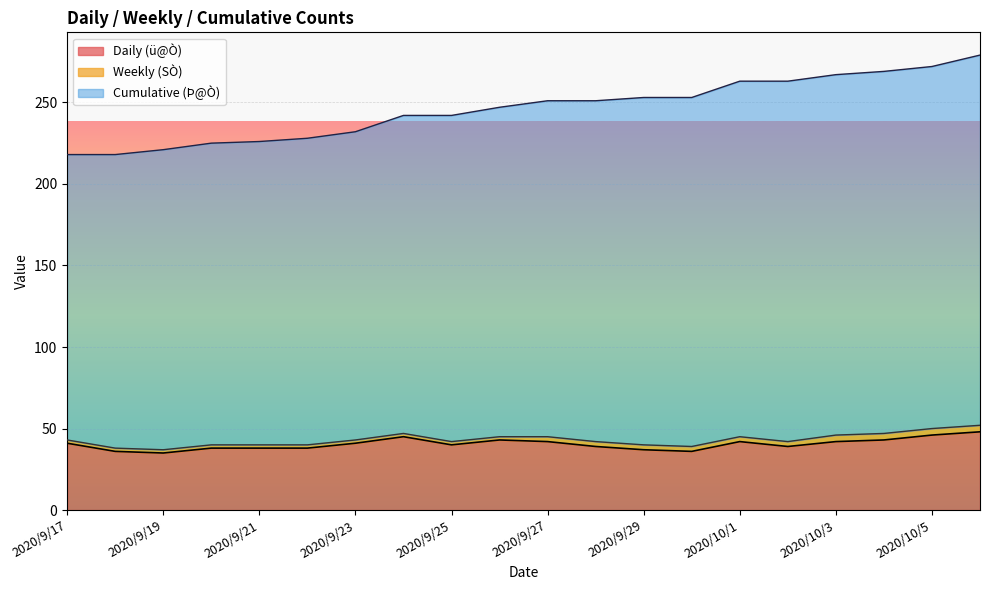

What is the maximum value for Daily (ü@Ò)?

48